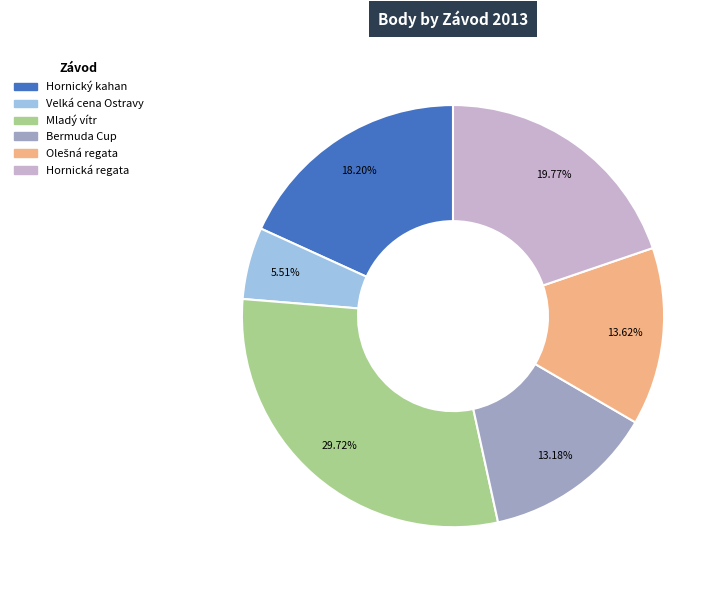

To the nearest percent, what is the difference between the Hornický kahan and Mladý vítr slice percentages?

12%